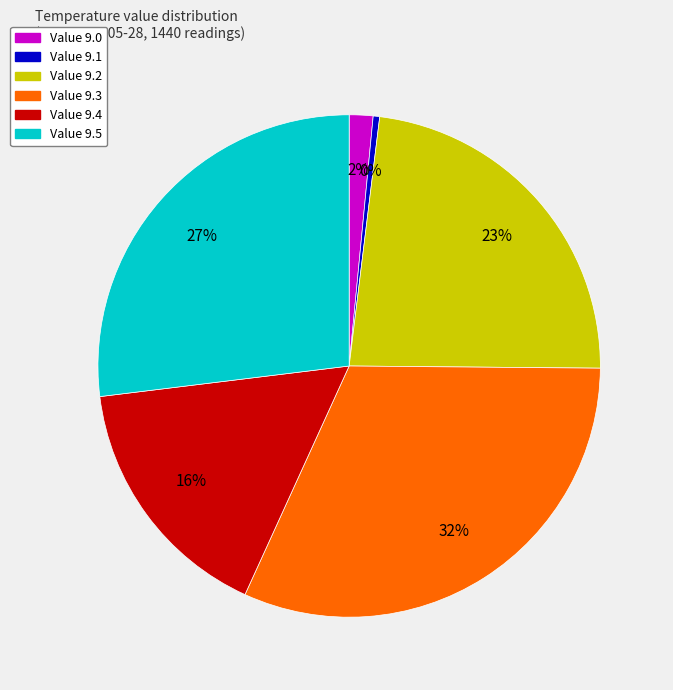

To the nearest percent, what is the average slice percentage?

17%